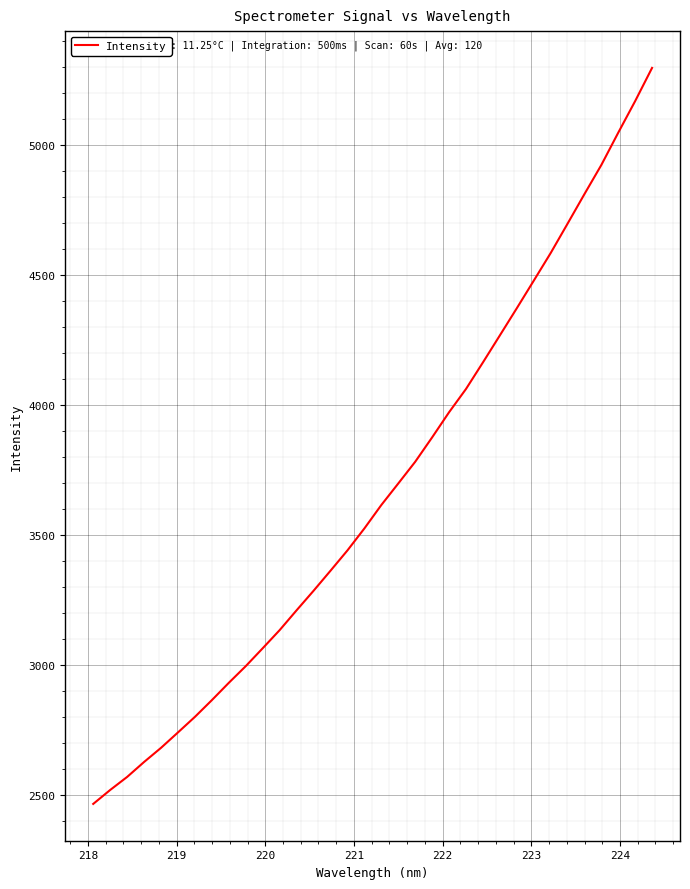

What is the maximum value shown in the chart?

5295.5